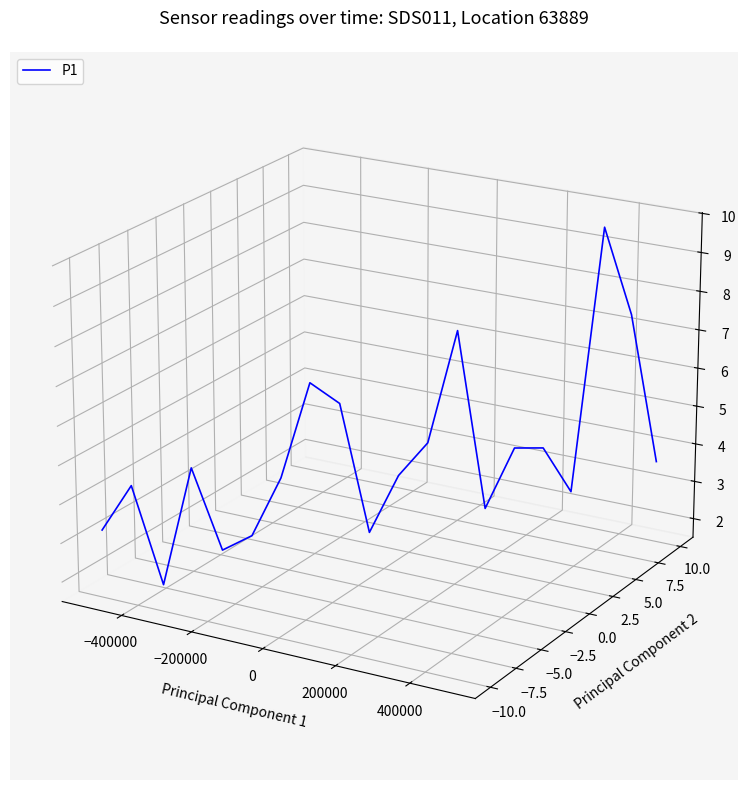

Is this an area chart (filled region under the line)?

No